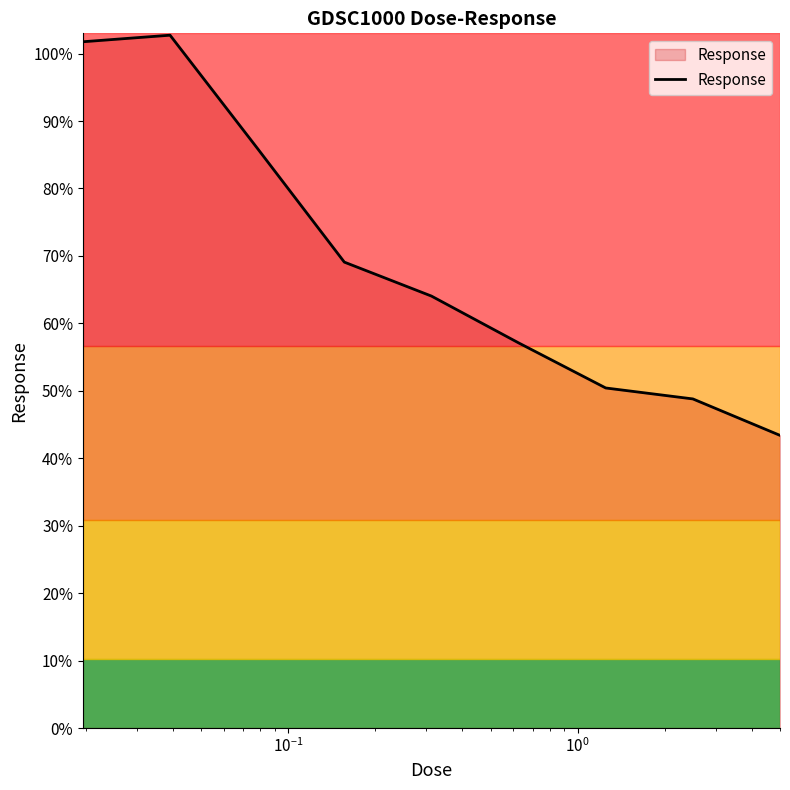

What is the difference between the maximum and minimum values?

59.3